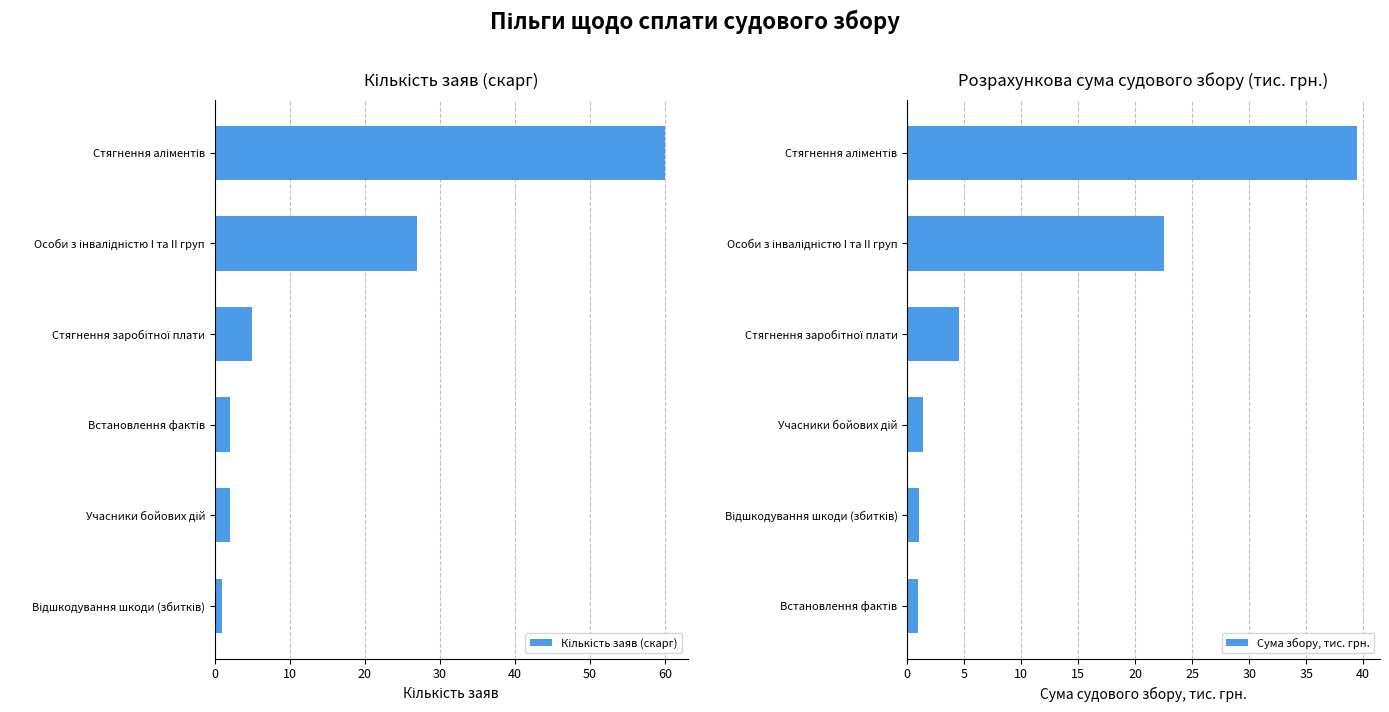

How many data points does each series have?

6